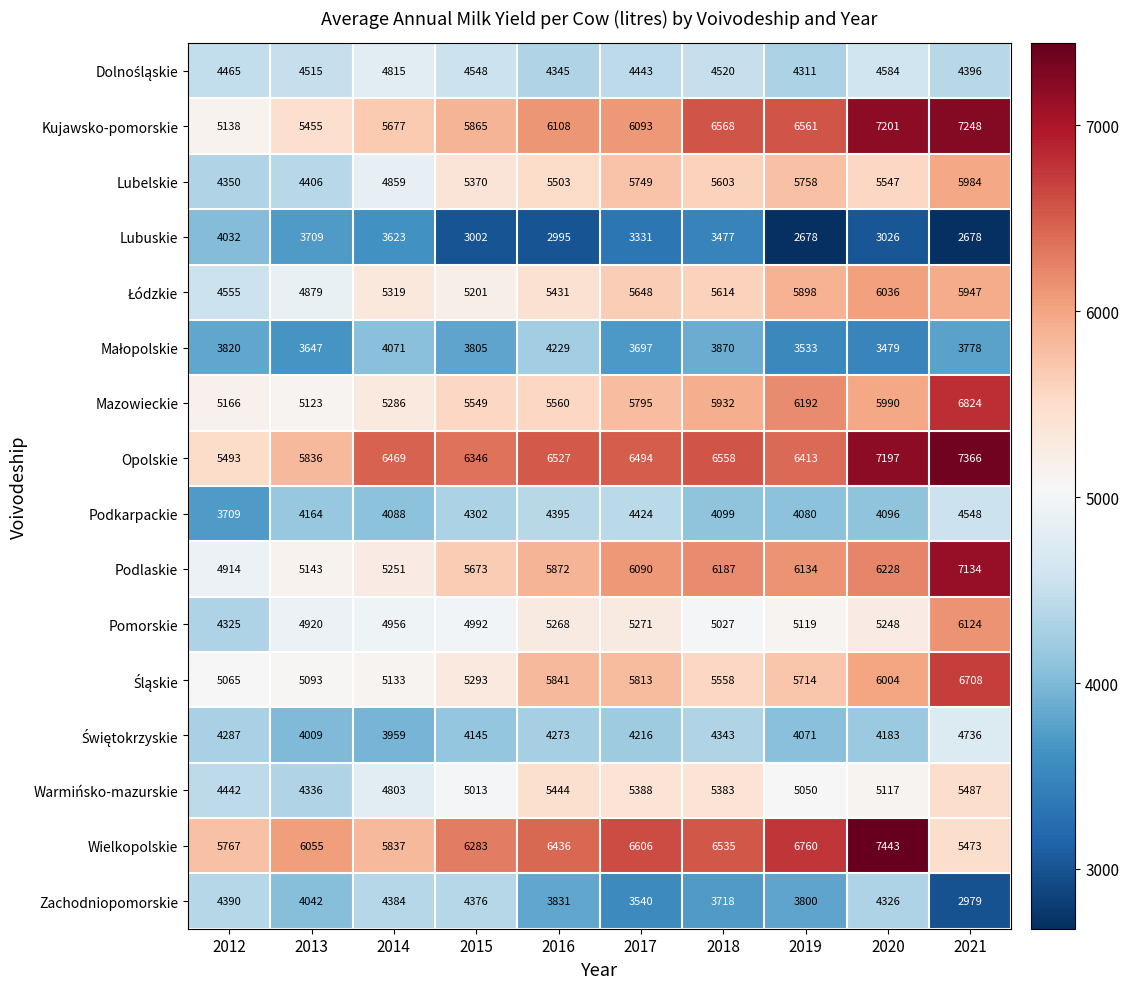

The Podkarpackie series shows 4424 at 2017. True or false?

True